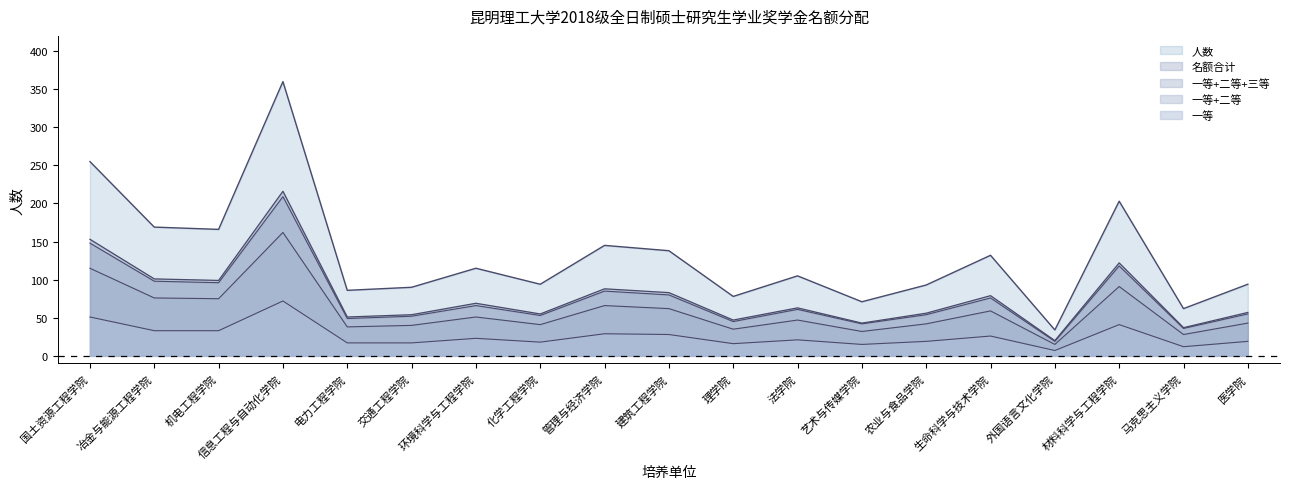

What is the difference between the second highest and second lowest values in the 二等 series?

87